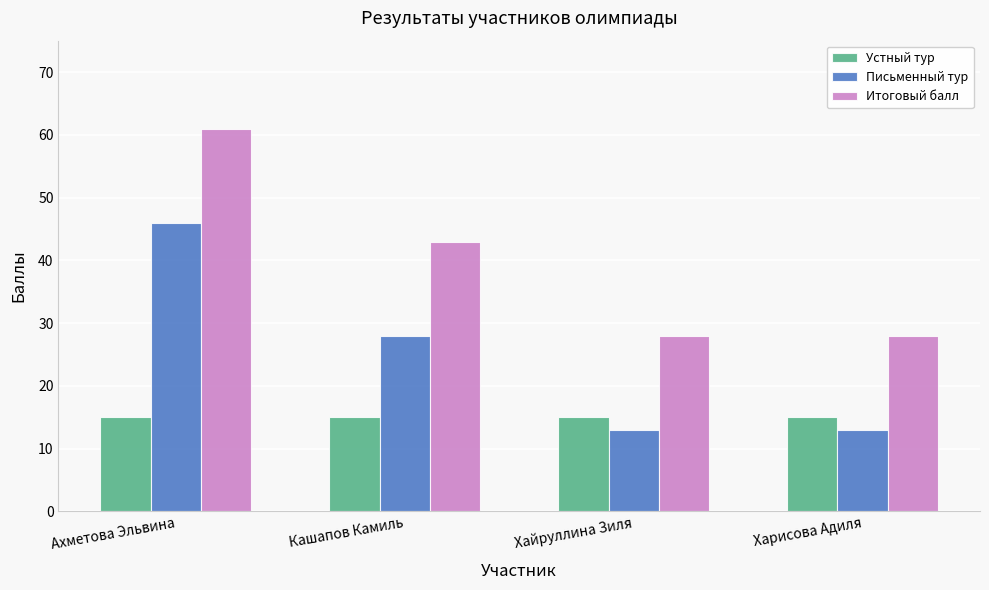

What is the average value of the Письменный тур series?

25